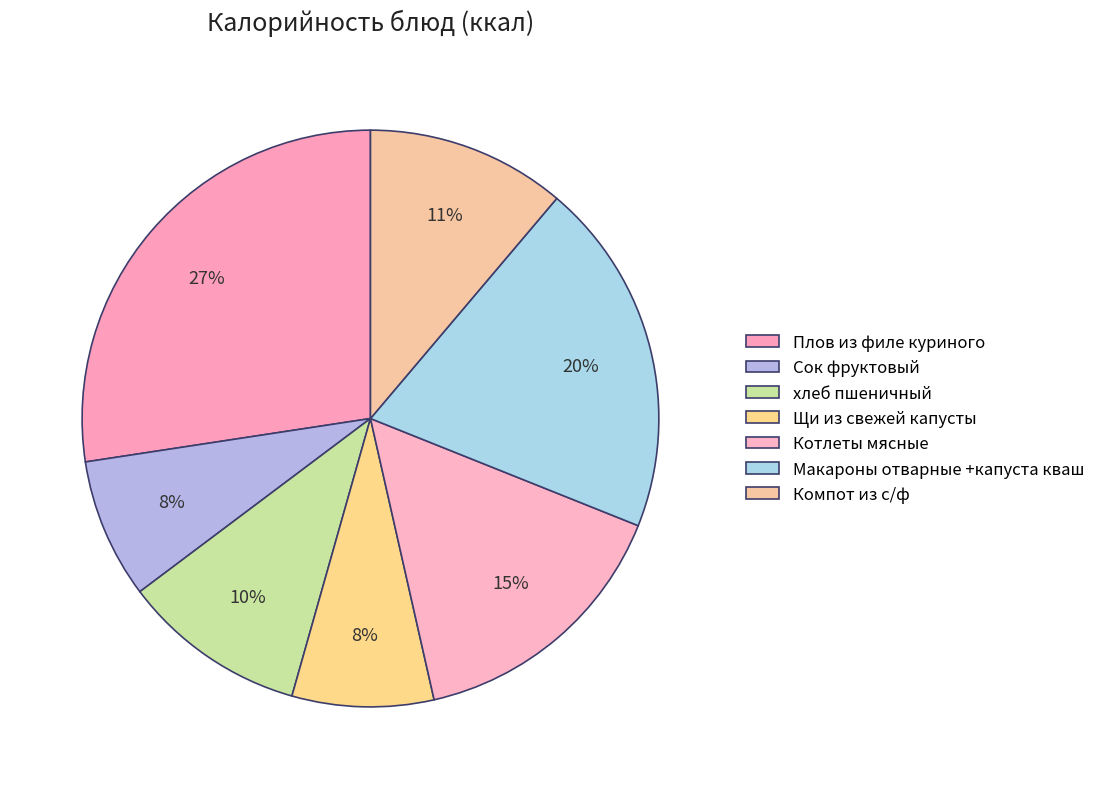

What is the change in value from Щи из свежей капусты to Макароны отварные +капуста кваш?

+132.5